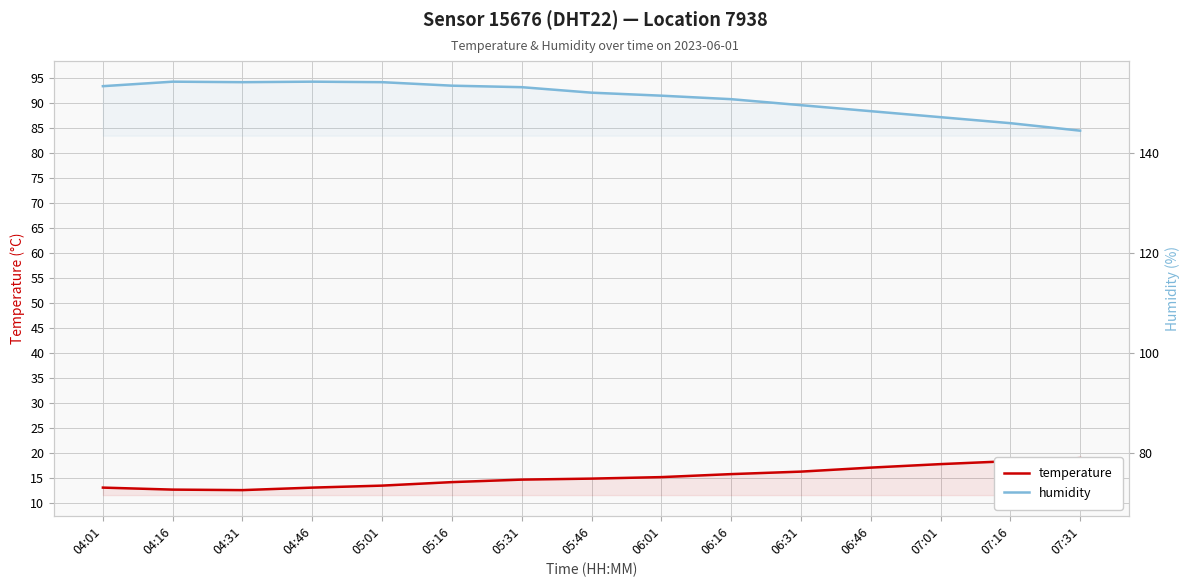

True or false: humidity and temperature cross at least once.

False